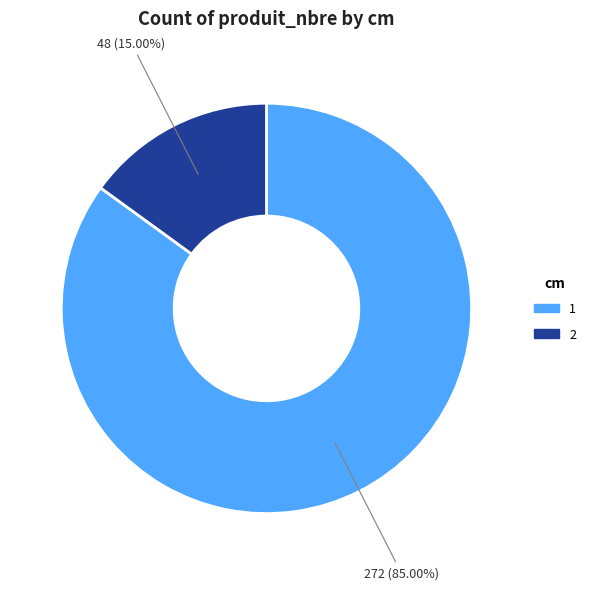

Does 2 represent more than half of the total?

No